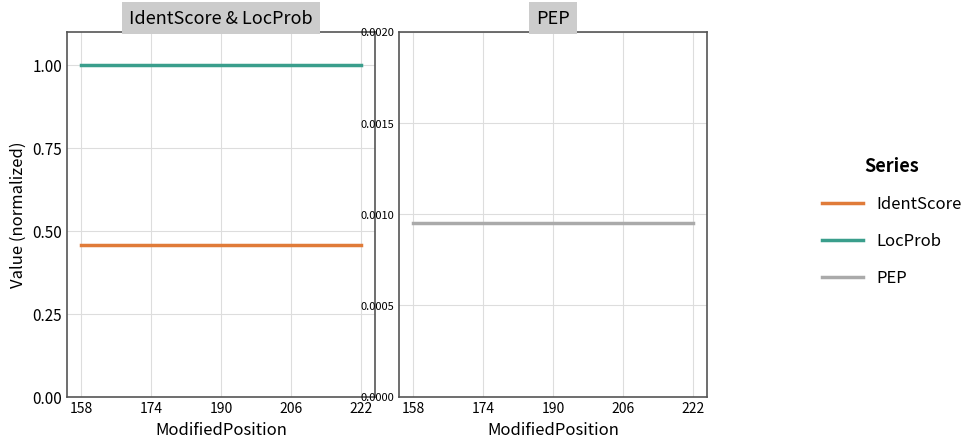

Is it true that IdentScore equals 0.8 at 206?

False